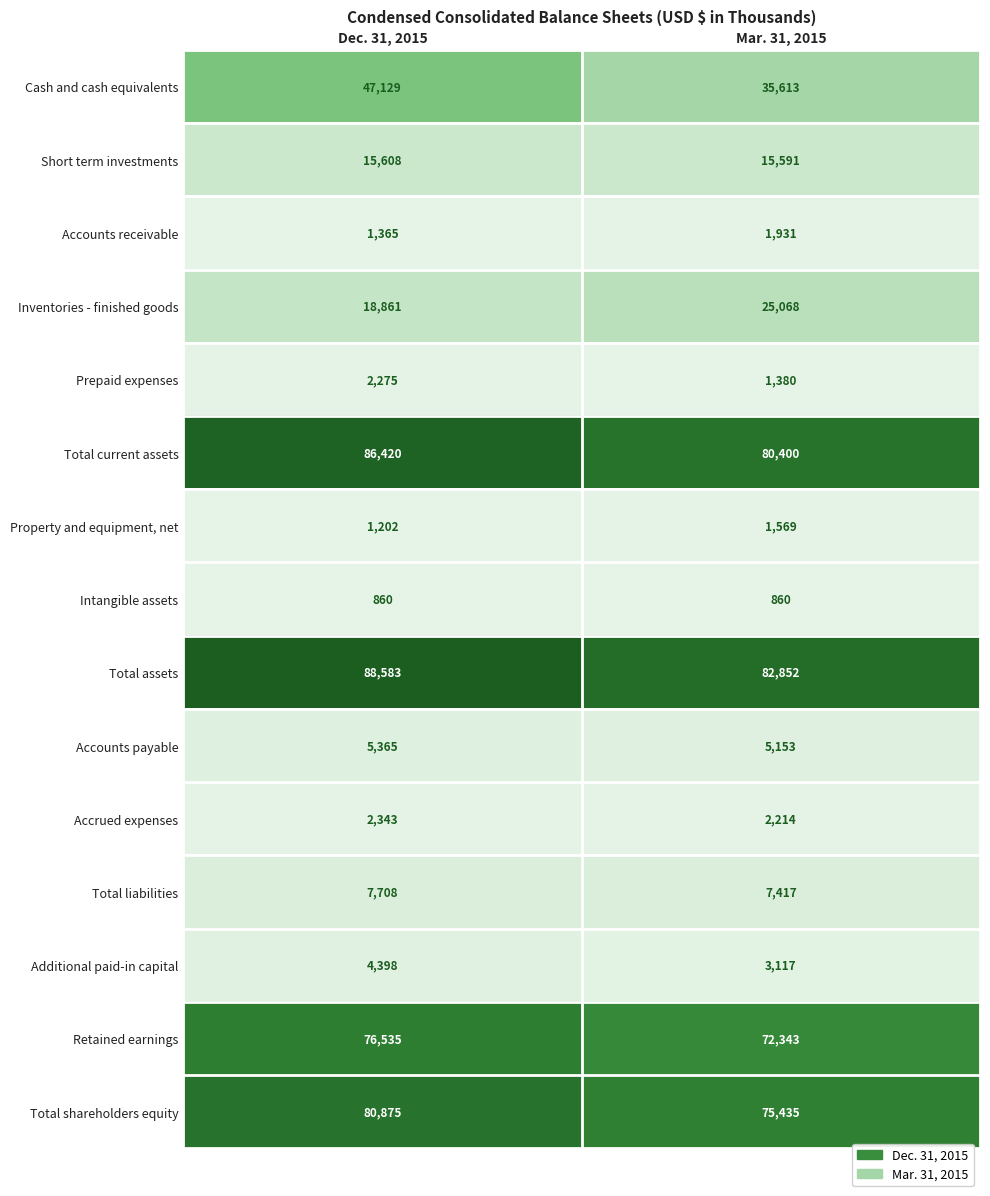

What value does the Intangible assets series have at Mar. 31, 2015?

860